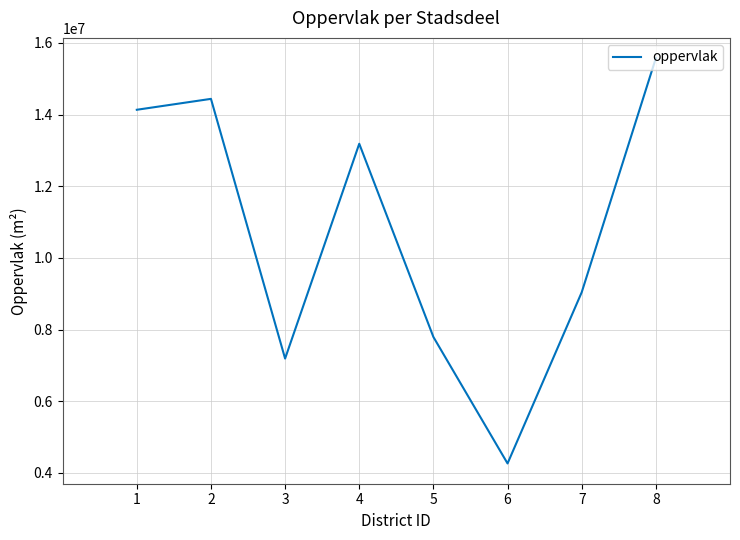

Approximately how many times larger is the value at 5 compared to 2?

0.5